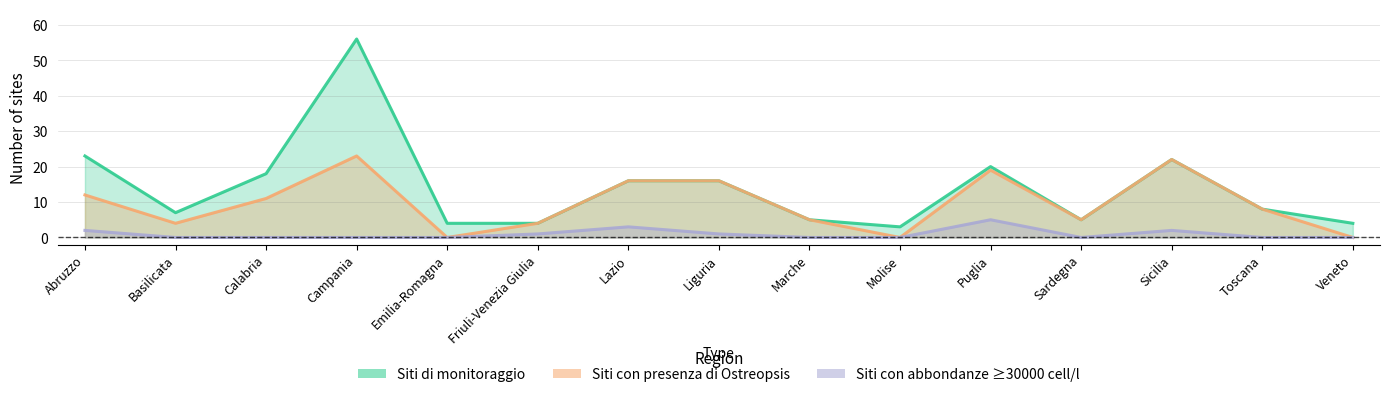

Rank the series by their maximum value, from lowest to highest.

Siti con abbondanze ≥30000 cell/l, Siti con presenza di Ostreopsis, Siti di monitoraggio